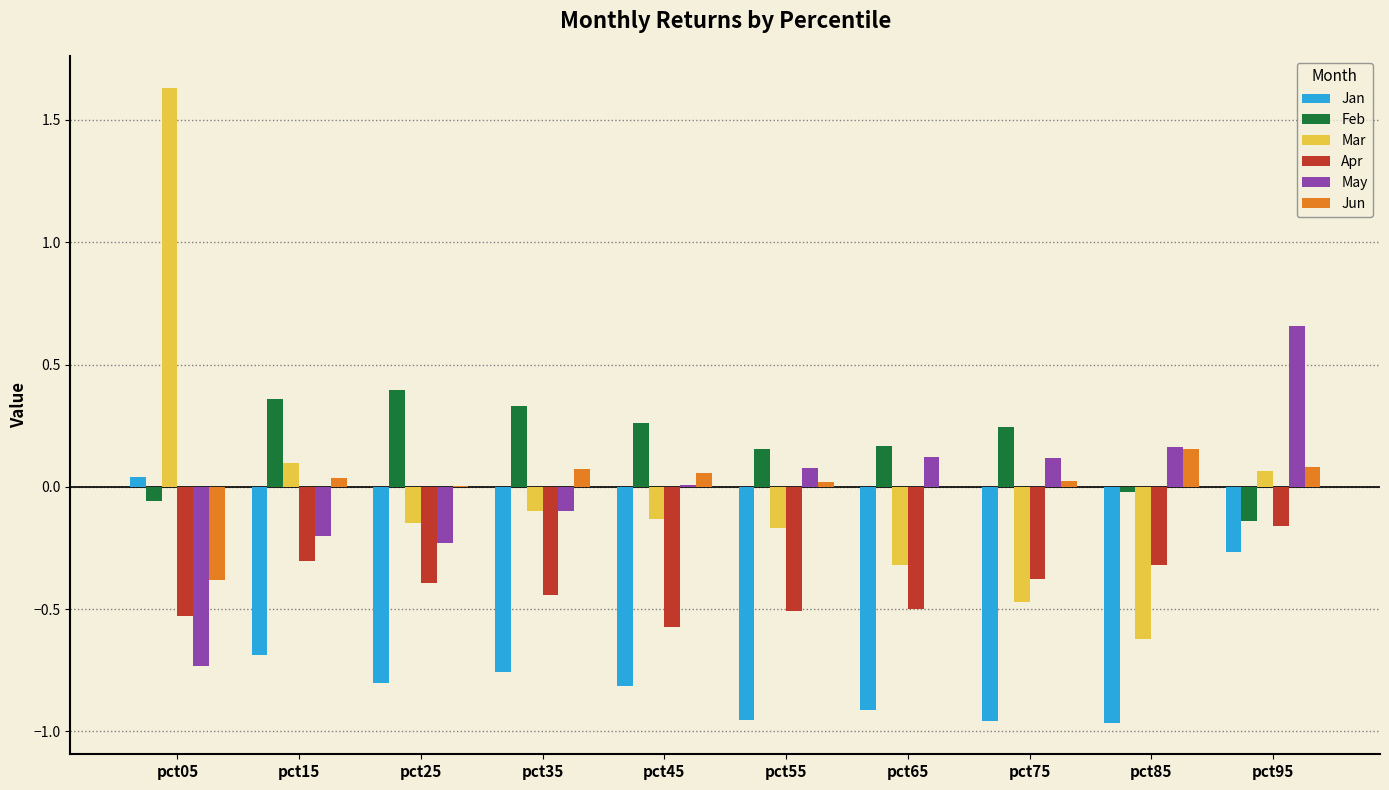

At which label is Feb closest to 0?

pct85